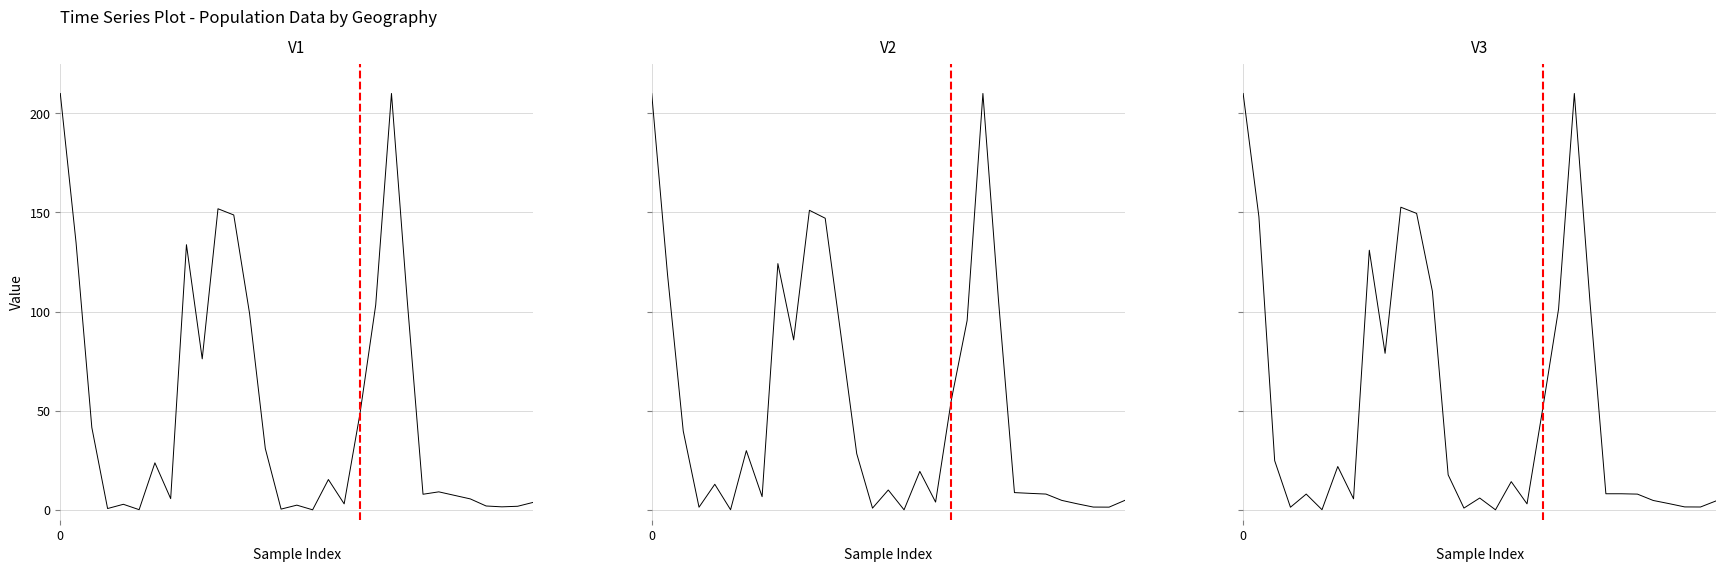

What is the spread (max minus min) of values at 8?

9.5